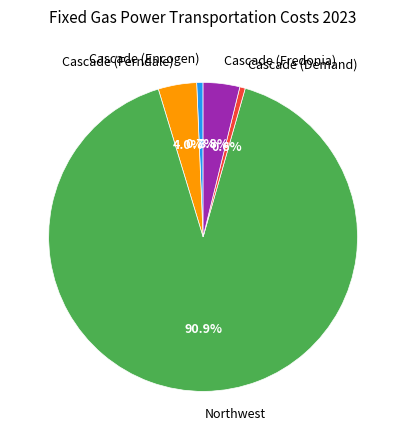

Which category has the biggest portion of the pie?

Northwest